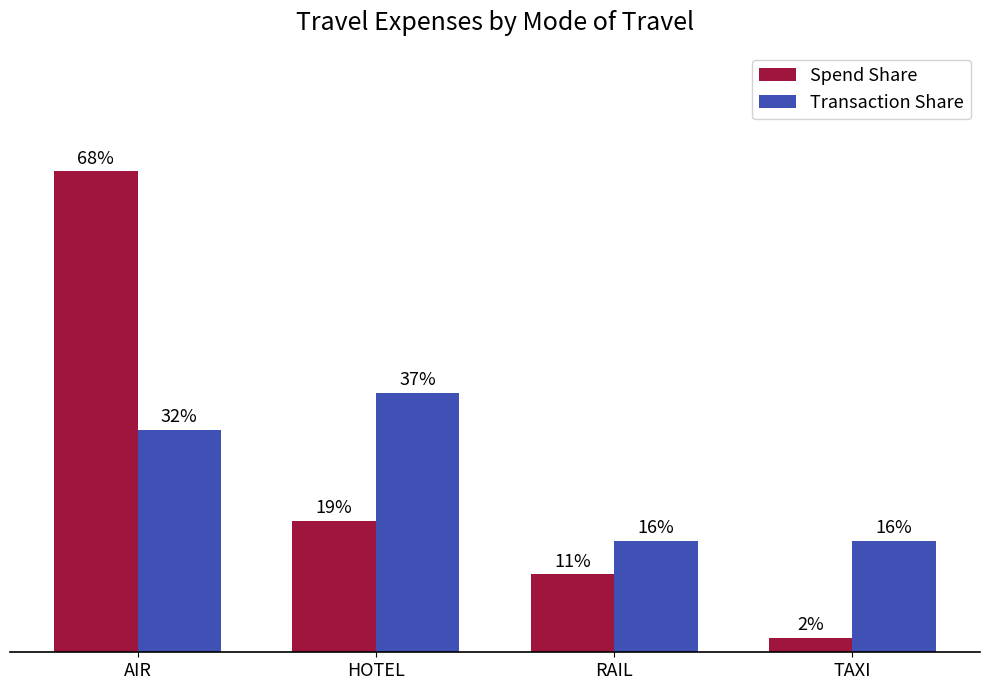

At which label does Spend Share reach its minimum?

TAXI